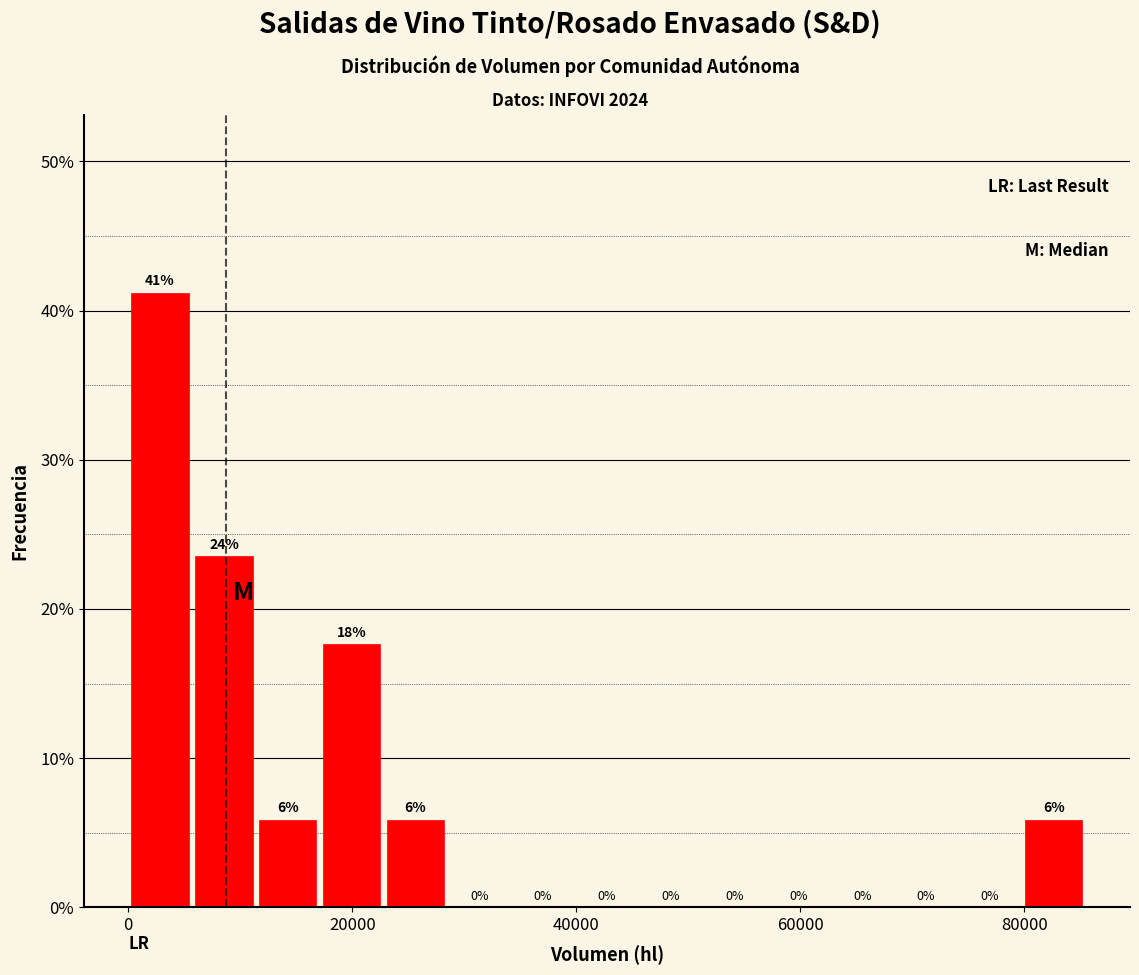

Around what value on the x-axis is the tallest bar? Give the approximate position of its centre, as read against the axis.

2000